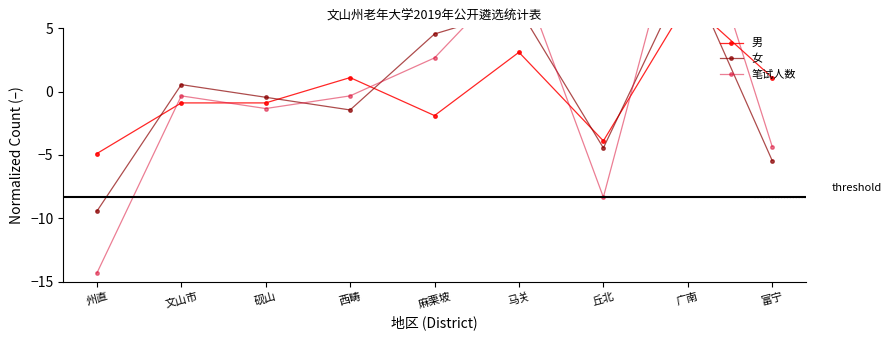

Reading left to right, extract all data points from this chart.

男: -4.9	-0.9	-0.9	1.1	-1.9	3.1	-3.9	7.1	1.1
女: -9.4	0.6	-0.4	-1.4	4.6	6.6	-4.4	9.6	-5.4
笔试人数: -14.3	-0.3	-1.3	-0.3	2.7	9.7	-8.3	16.7	-4.3